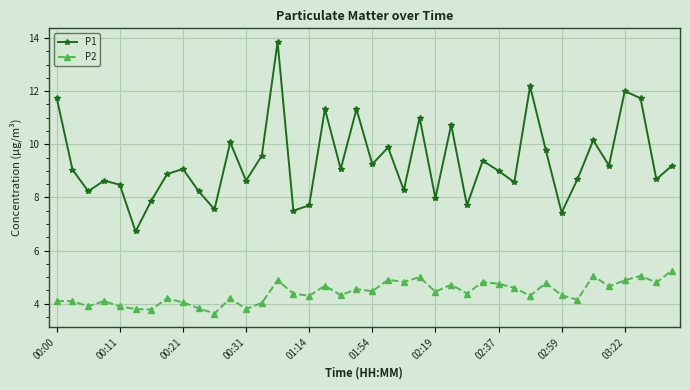

List the series in order of their peak value, lowest first.

P2, P1